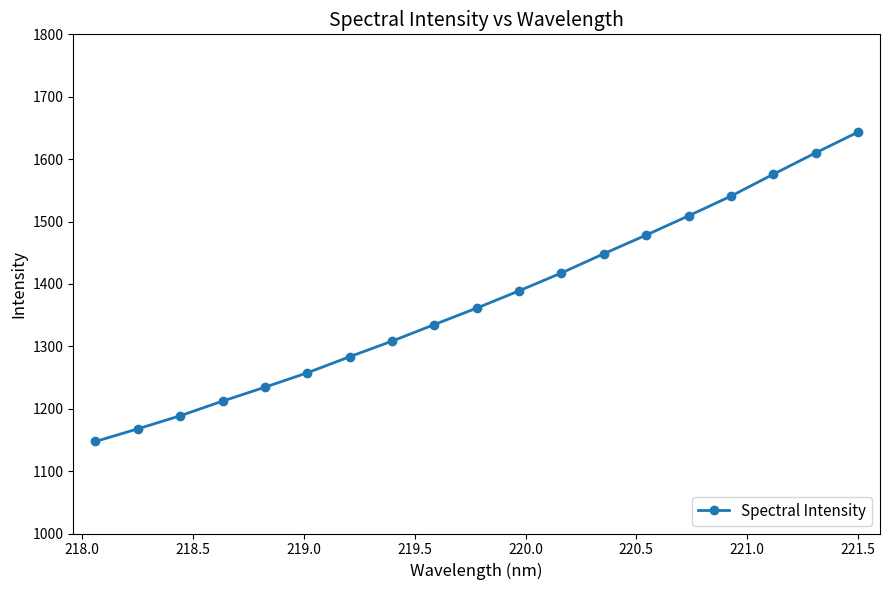

What is the smallest value displayed?

1147.5